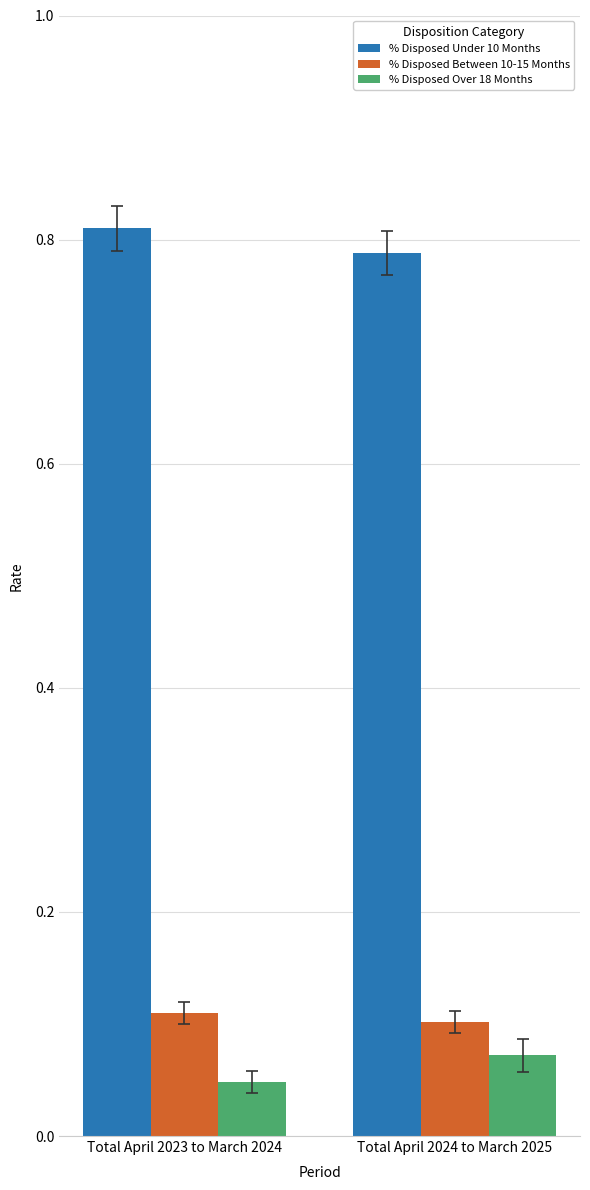

Is the value of % Disposed Over 18 Months at Total April 2023 to March 2024 greater than the value of % Disposed Under 10 Months at Total April 2024 to March 2025?

No